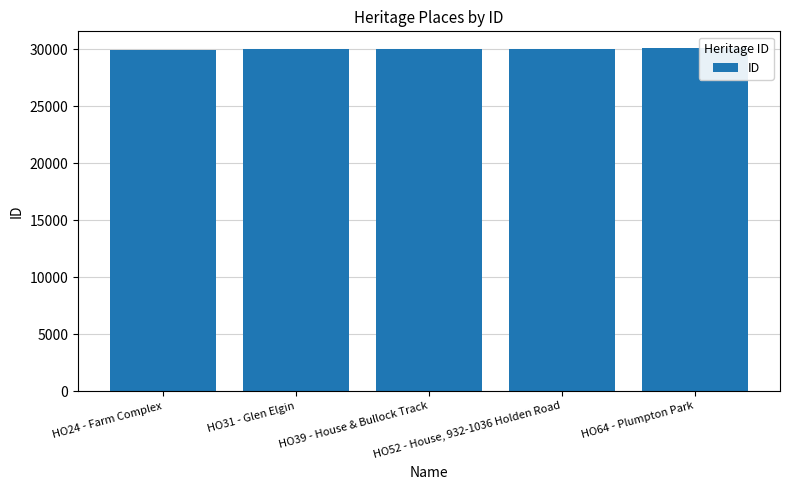

What is the sum of all values?

150094